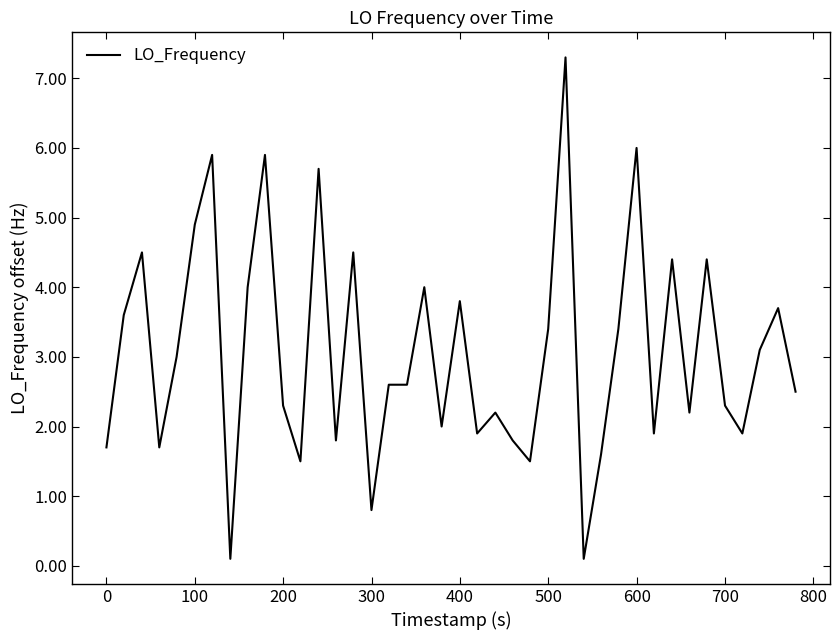

What is the difference between the maximum and minimum values?

7.2